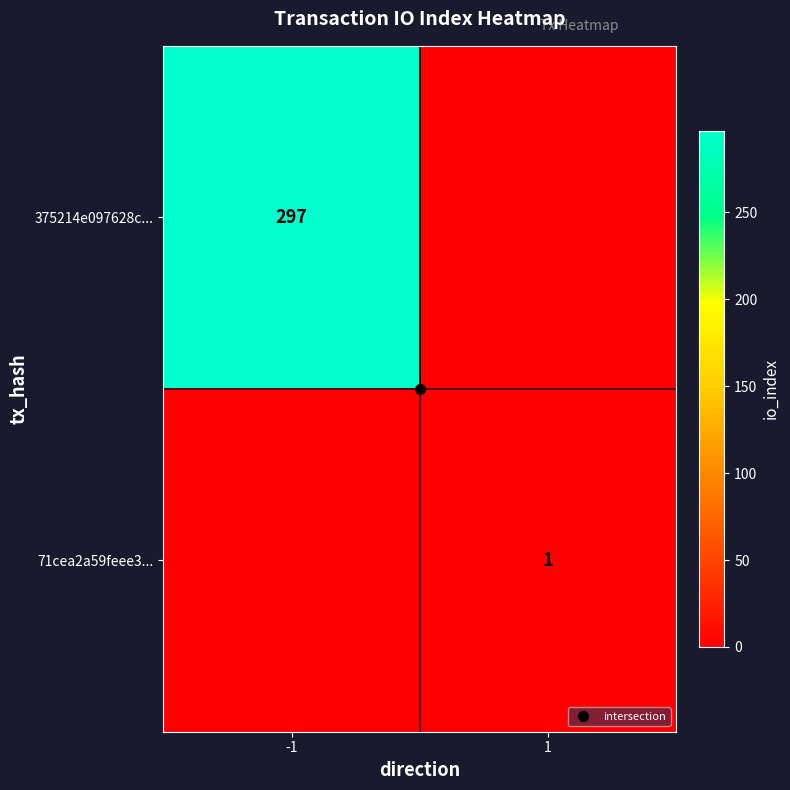

Which series has the widest spread of values?

375214e097628c...